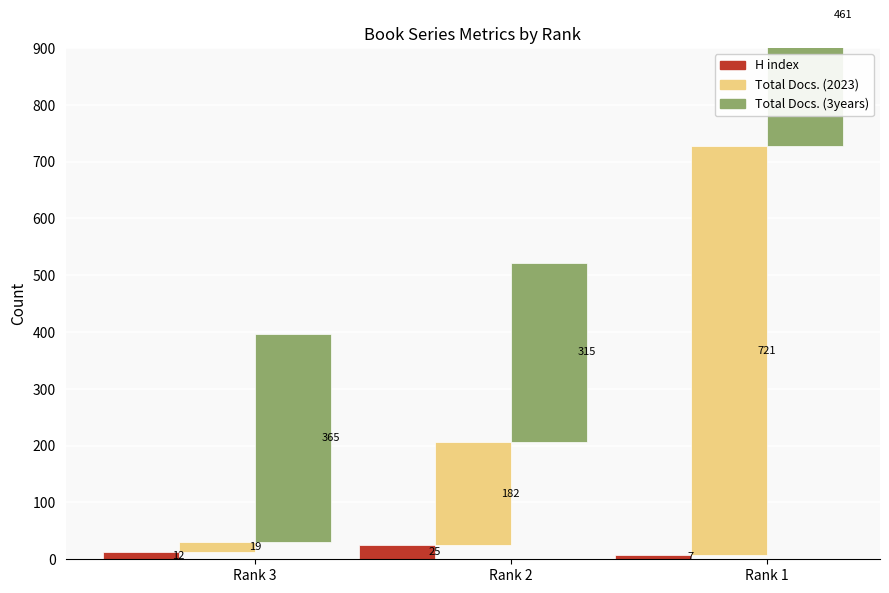

List the series in order of their peak value, lowest first.

H index, Total Docs. (3years), Total Docs. (2023)